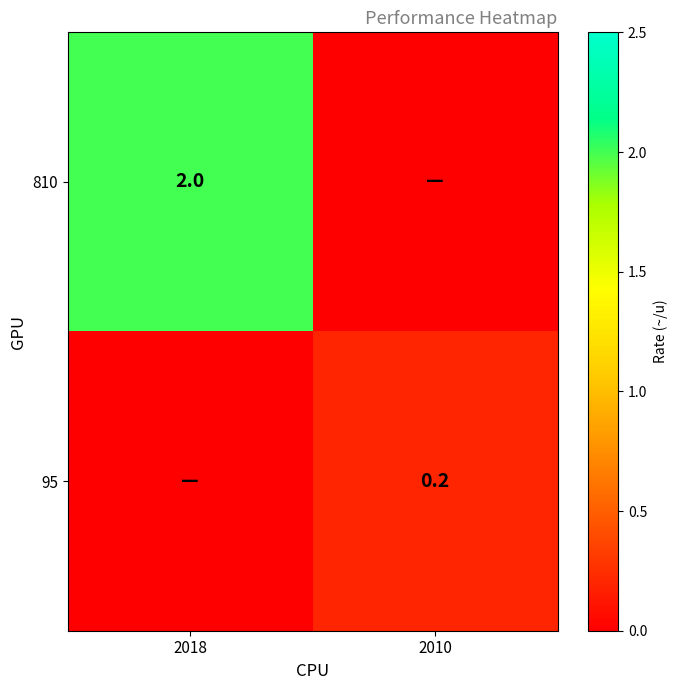

True or false: 95 has a value of 0.3 at 2010.

False